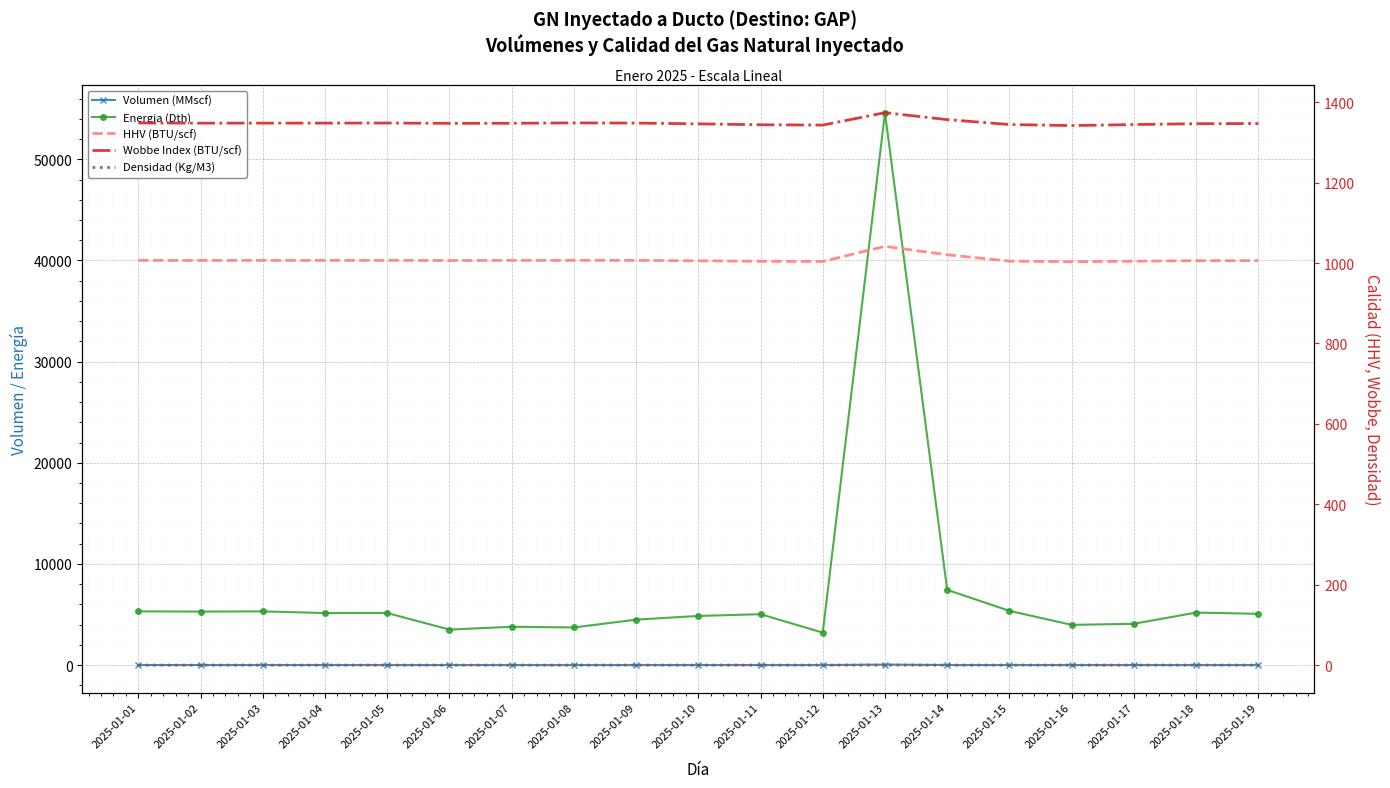

True or false: Volumen (MMscf) has a value of 4.1 at 2025-01-17.

True